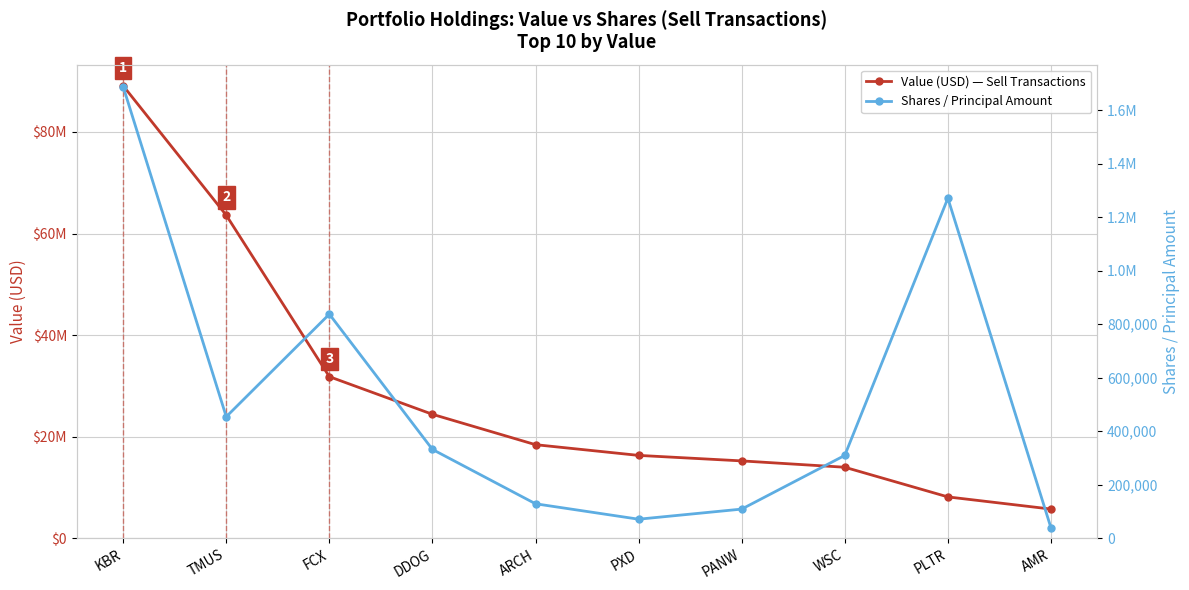

Reading left to right, what are all the values shown in this chart?

Value (USD) — Sell Transactions: KBR=89098310	TMUS=63610680	FCX=31829826	DDOG=24420596	ARCH=18439901	PXD=16331027	PANW=15247536	WSC=13996647	PLTR=8157939	AMR=5763374
Shares / Principal Amount: KBR=1687468	TMUS=454362	FCX=837627	DDOG=332253	ARCH=129140	PXD=71505	PANW=109270	WSC=309866	PLTR=1270707	AMR=39370